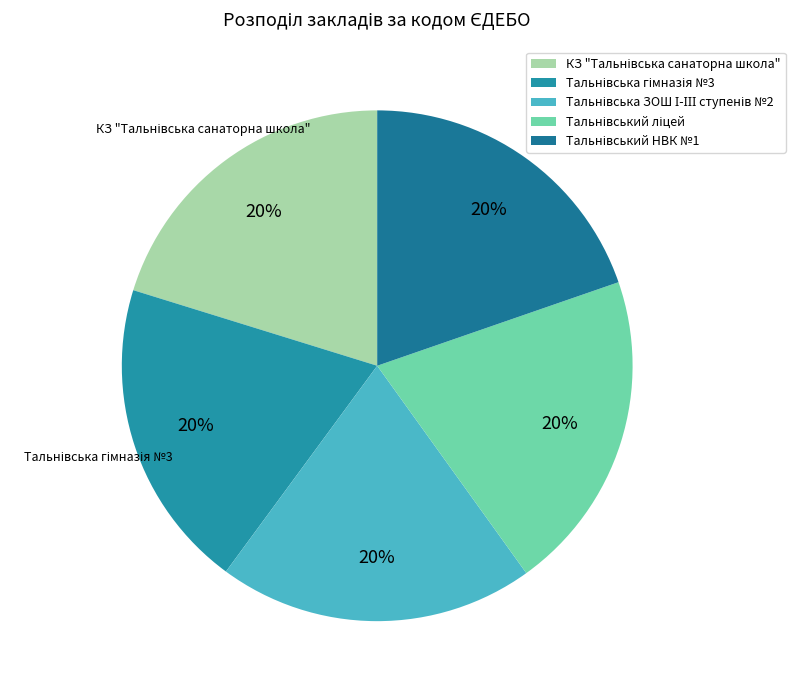

To the nearest percent, what percentage of the pie is Тальнівський ліцей?

20%